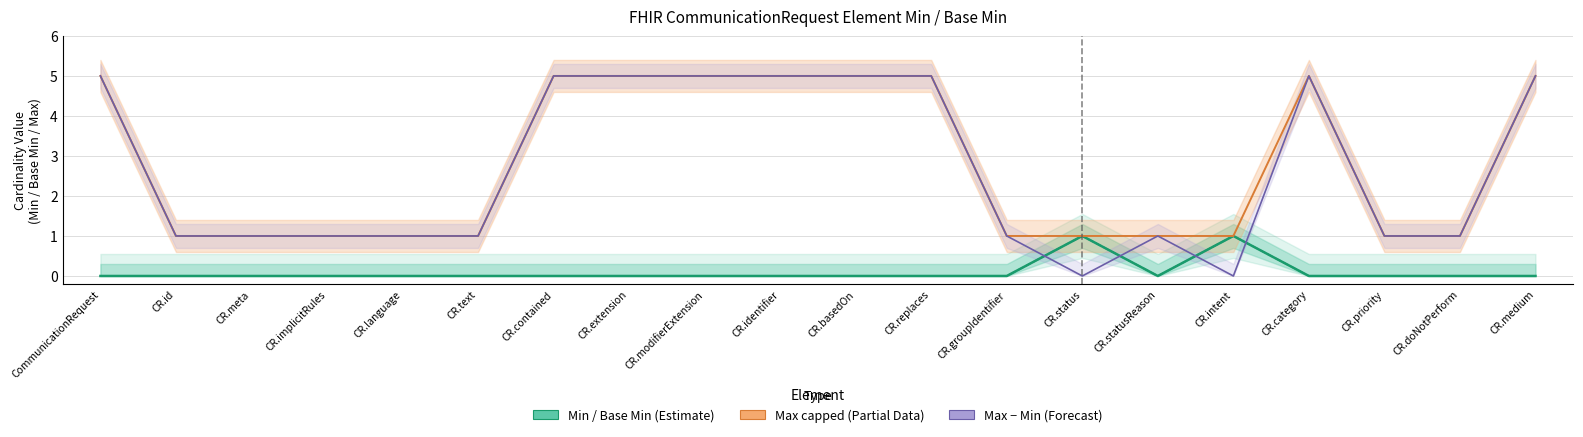

At which label is Max (capped at 5) closest to 3?

CommunicationRequest